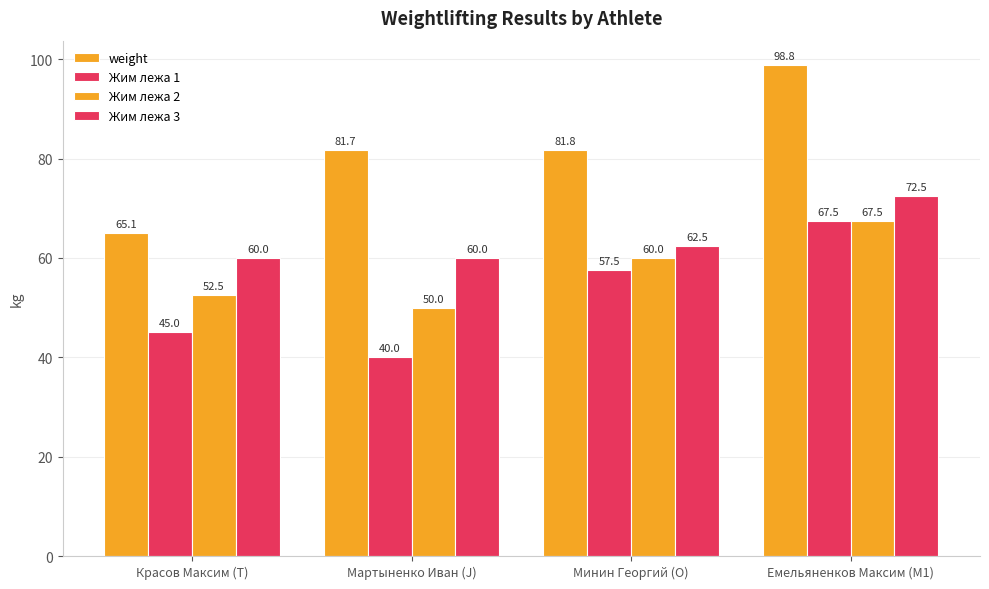

How many data points does each series have?

4